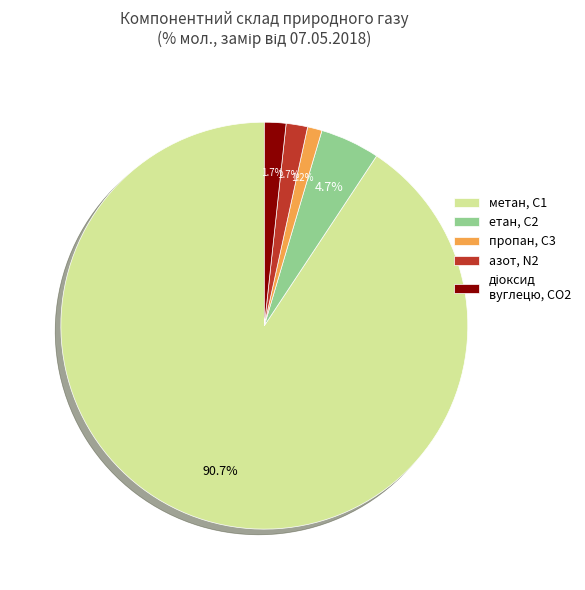

Is there a majority slice in this chart?

Yes